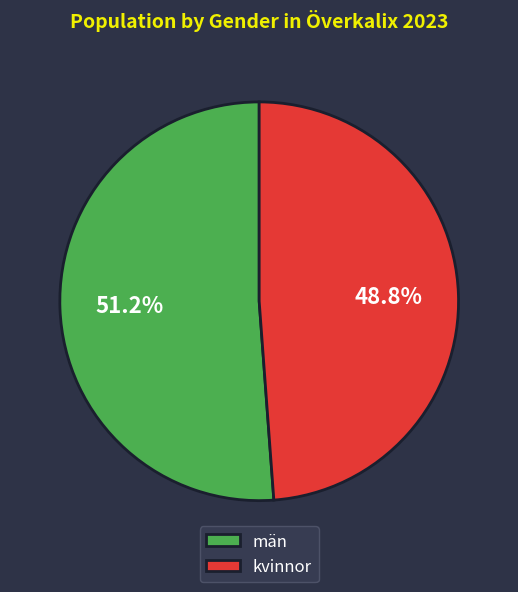

Approximately how many times larger is the value at män compared to kvinnor?

1.0